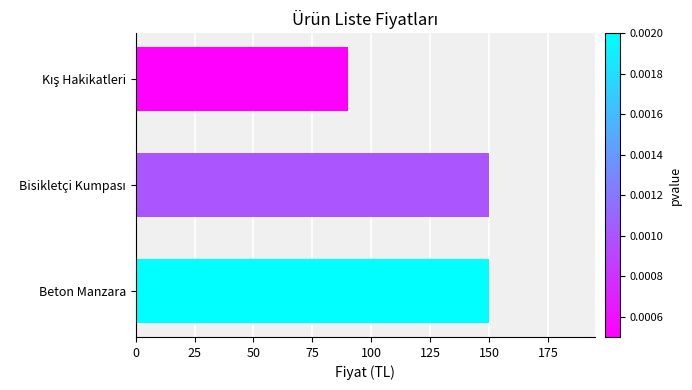

What is the difference between the maximum and minimum values?

60